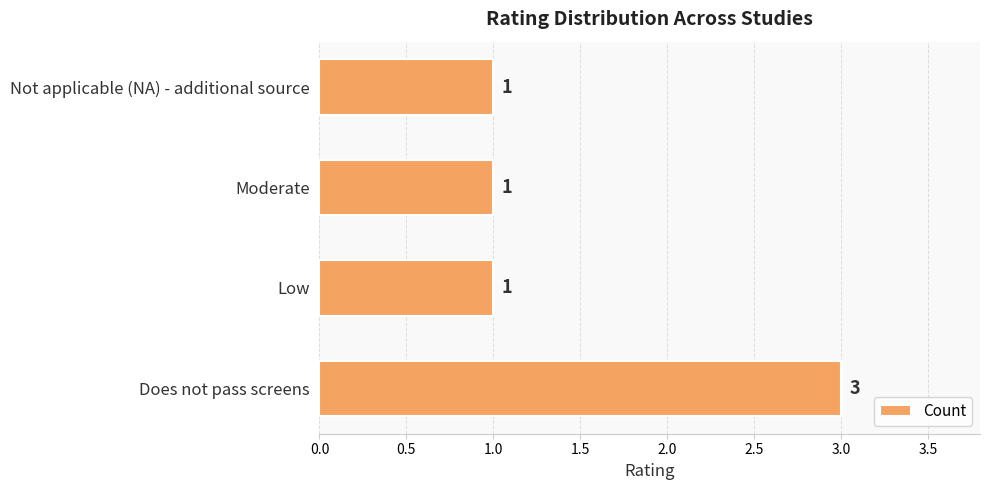

Reading bottom to top, what are all the values shown in this chart?

3	1	1	1